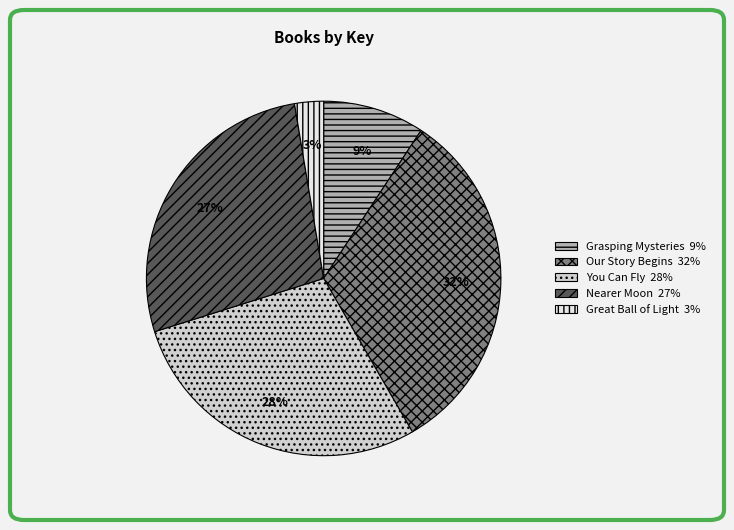

Does Grasping Mysteries represent more than half of the total?

No